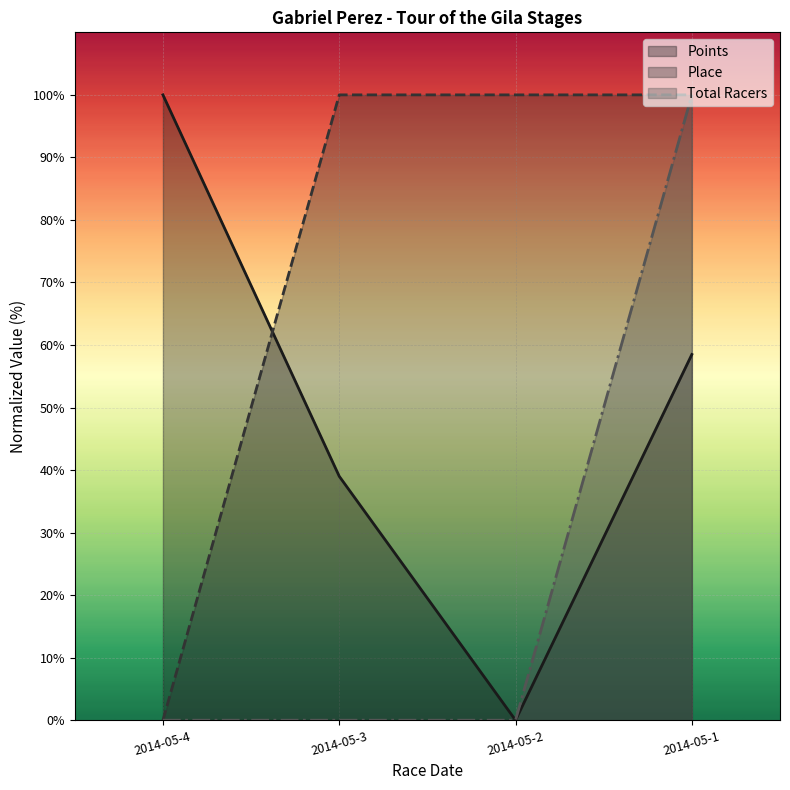

True or false: Place has more than 2 interior local peaks.

False